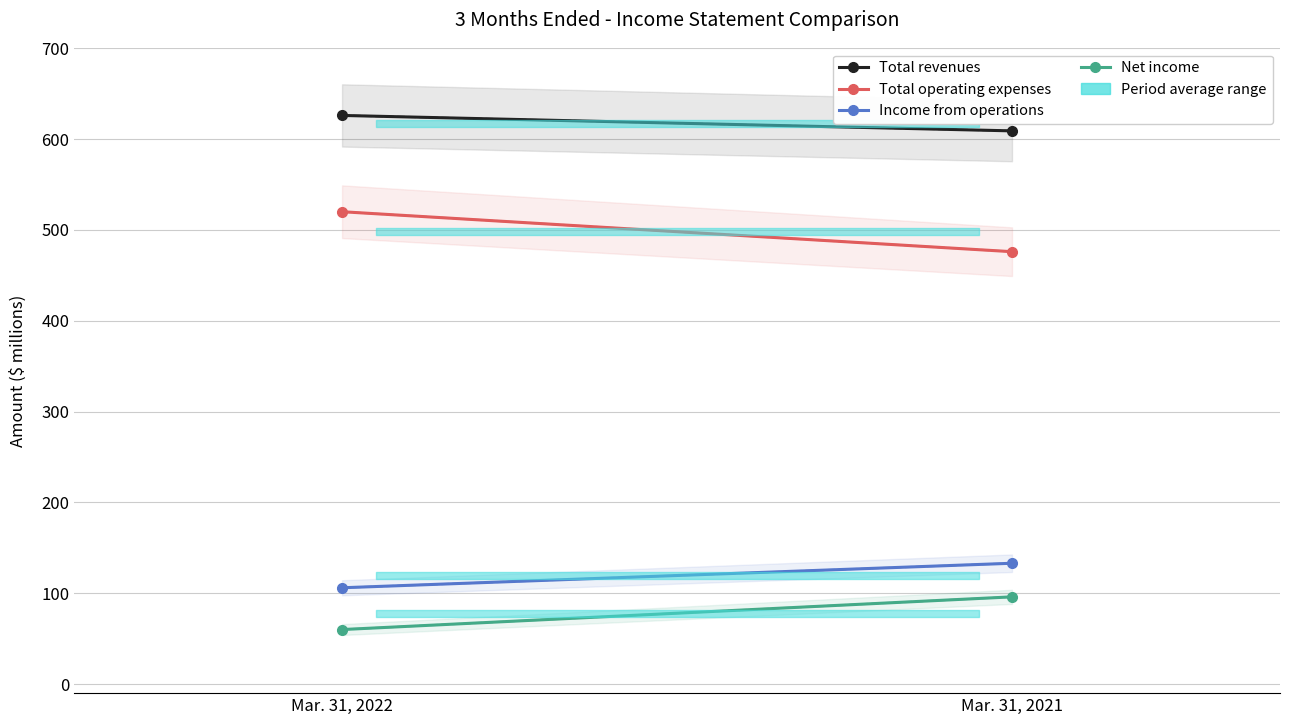

Reading left to right, transcribe all the data shown in this chart.

Total revenues: 626	609
Total operating expenses: 520	476
Income from operations: 106	133
Net income: 60	96